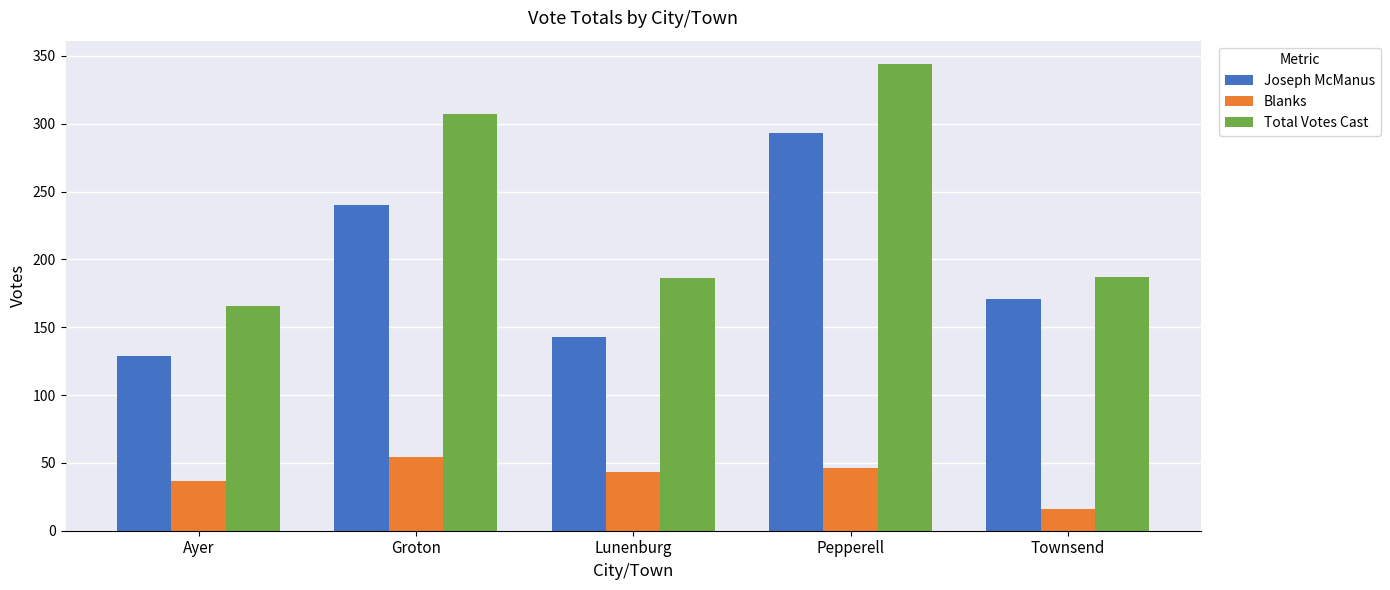

Between Lunenburg and Pepperell, which series saw the biggest shift?

Total Votes Cast